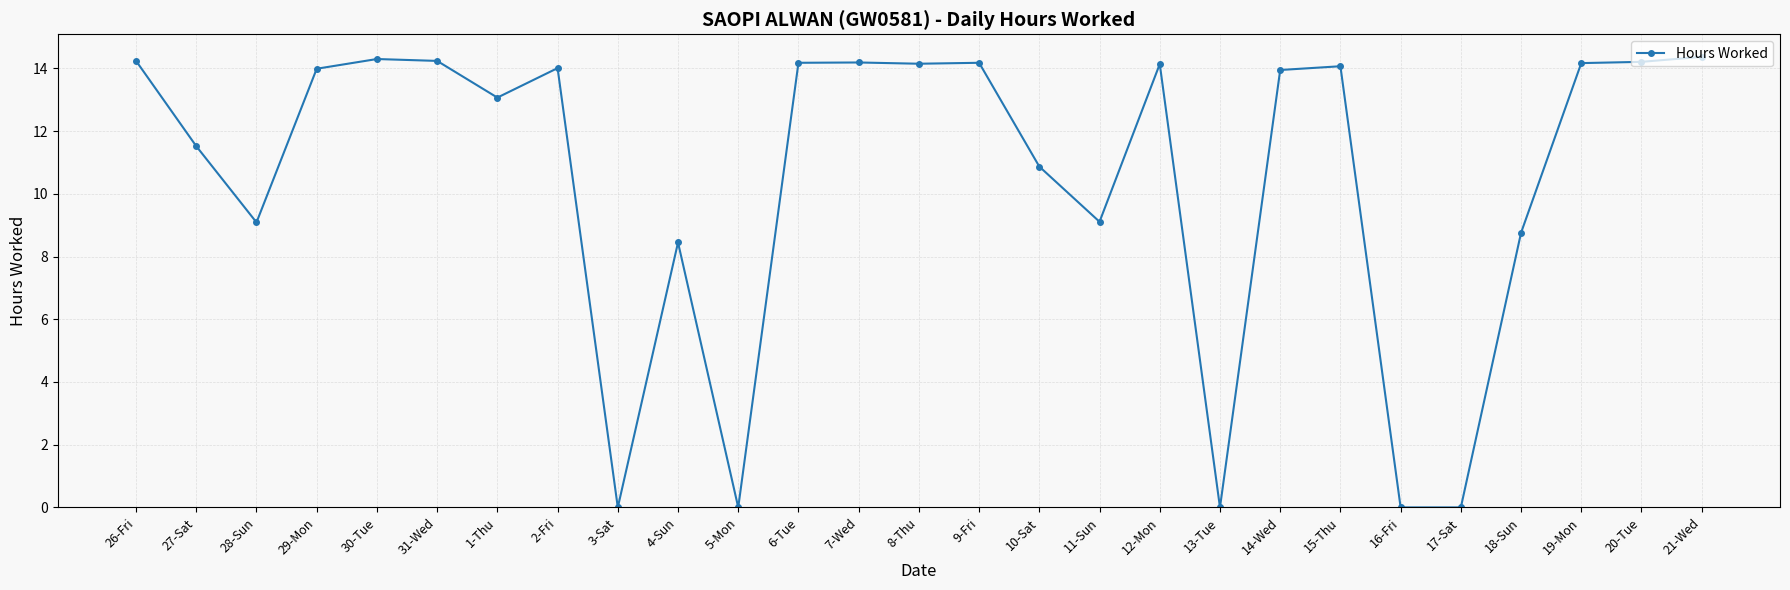

What is the label of the 7th point from the left?

1-Thu